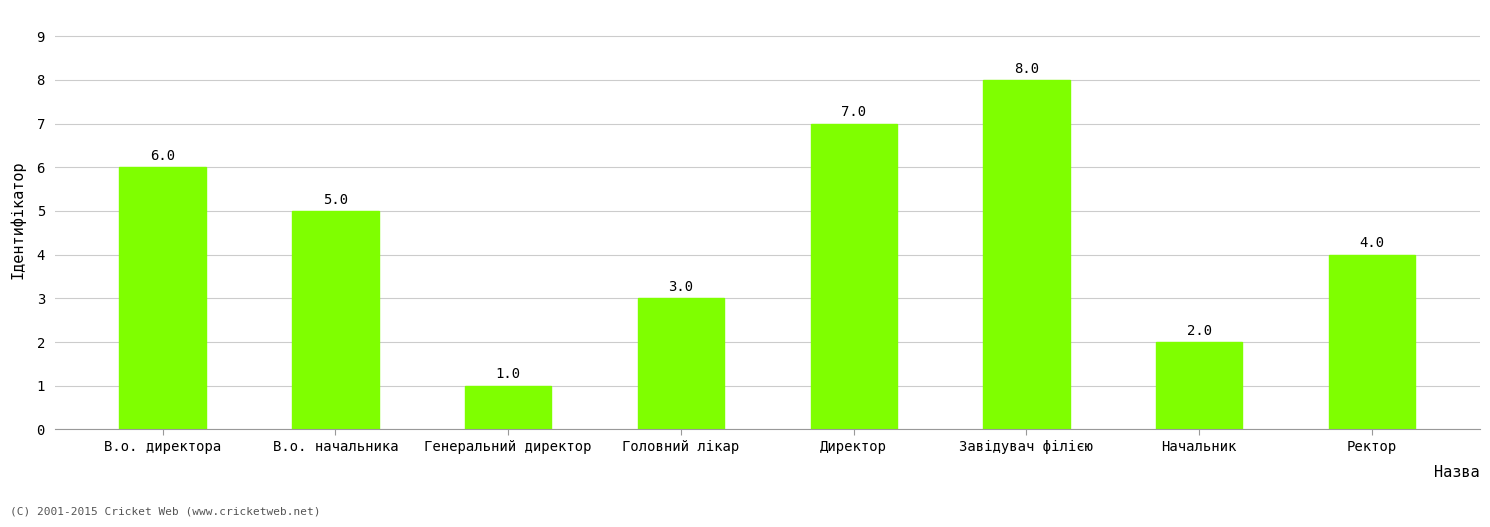

Where is the data nearest to the value 4?

Ректор